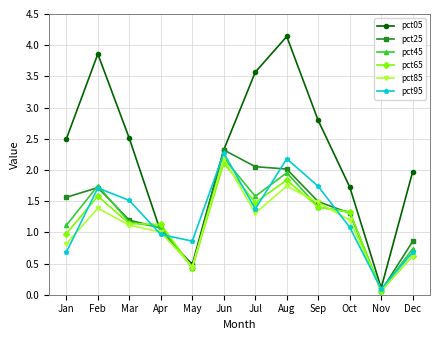

What are all the series names shown in the legend?

pct05, pct25, pct45, pct65, pct85, pct95